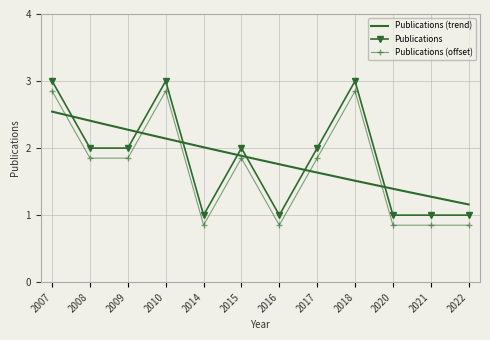

Rank the categories by value from highest to lowest.

2007, 2010, 2018, 2008, 2009, 2015, 2017, 2014, 2016, 2020, 2021, 2022